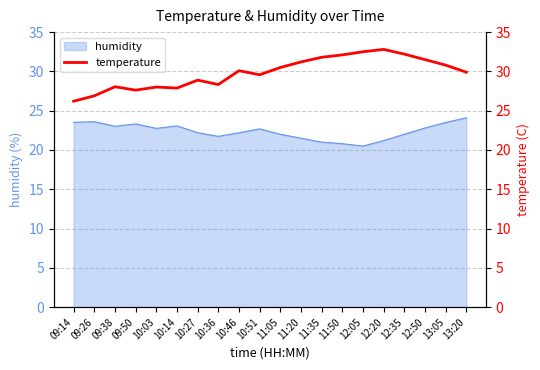

What is the maximum value for humidity?

24.1